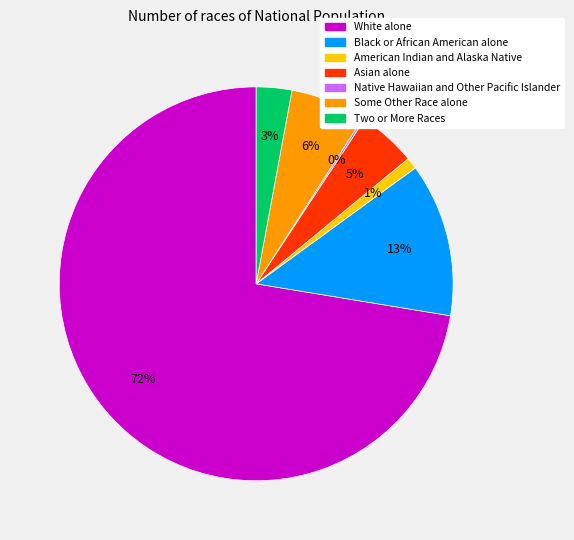

To the nearest percent, what is the average slice percentage?

14%